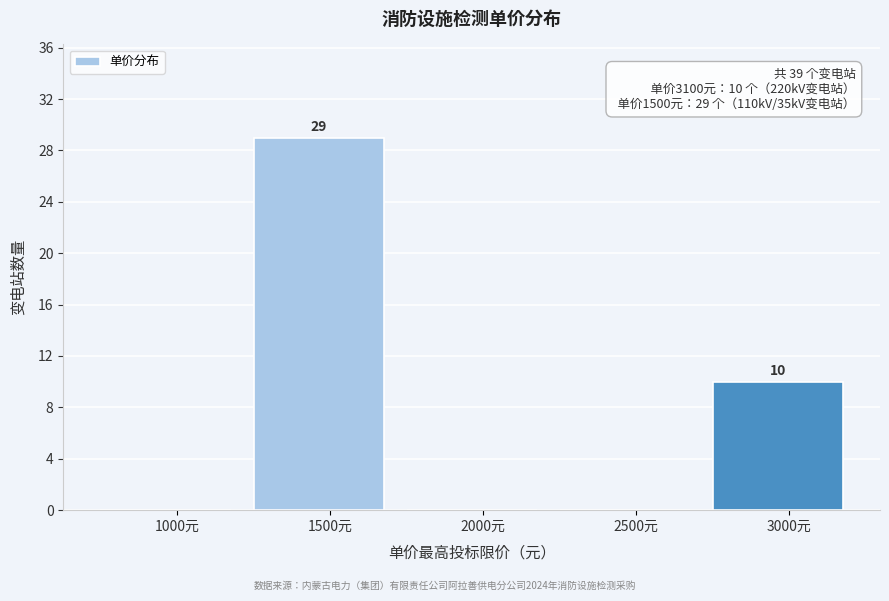

Reading left to right, list all the values displayed in this chart.

1000元=0	1500元=29	2000元=0	2500元=0	3000元=10